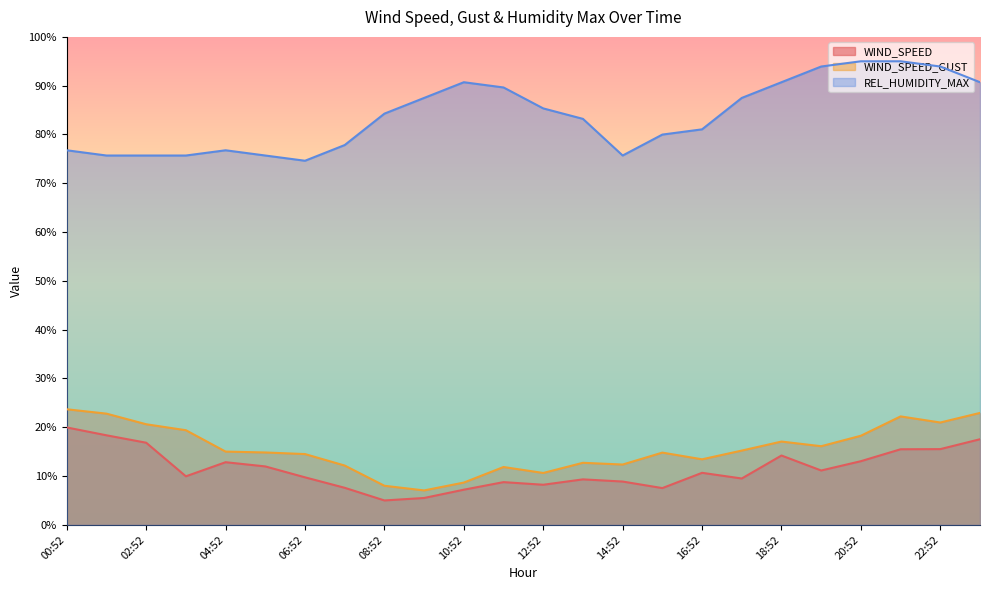

What is the smallest value displayed?

5.0